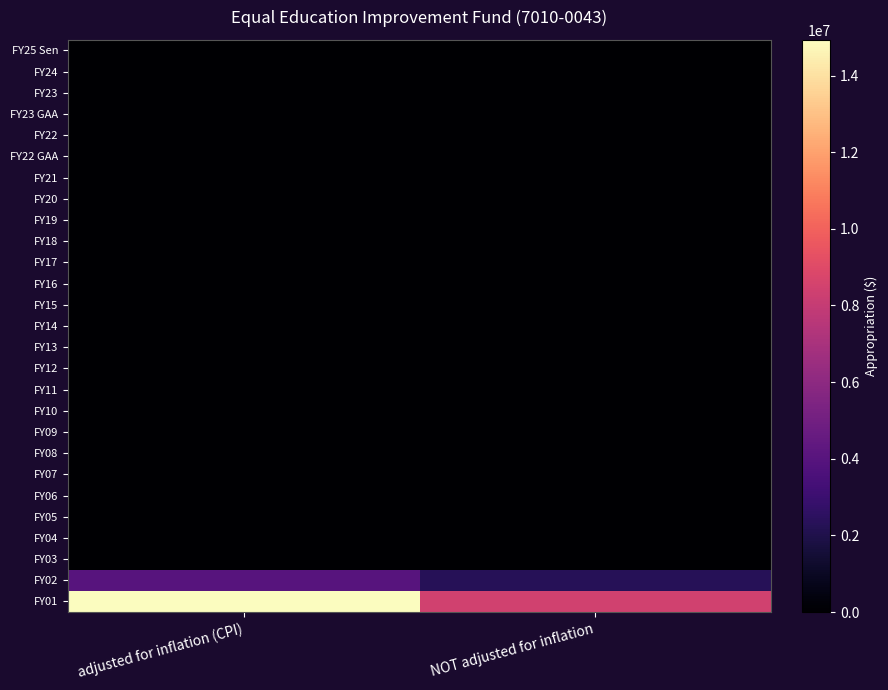

At which category is the sum across all series the highest?

adjusted for inflation (CPI)